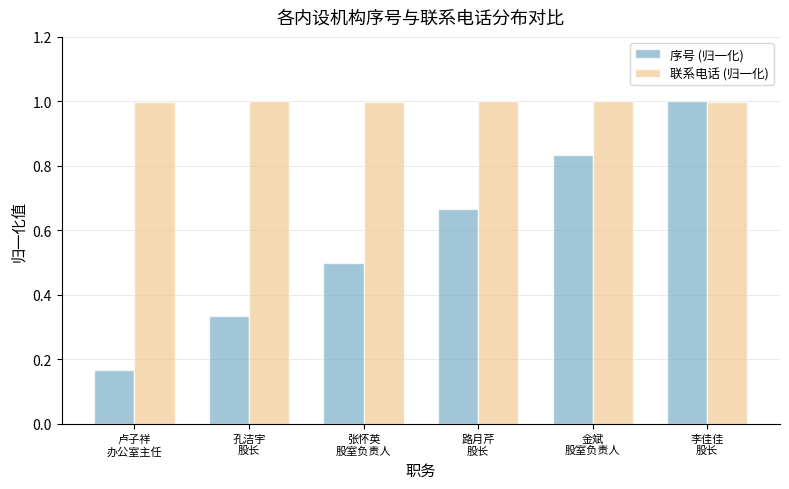

Does the chart contain any negative values?

No